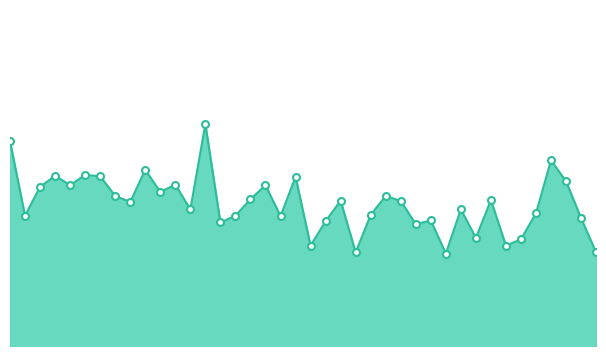

Does the chart have visible grid lines?

No